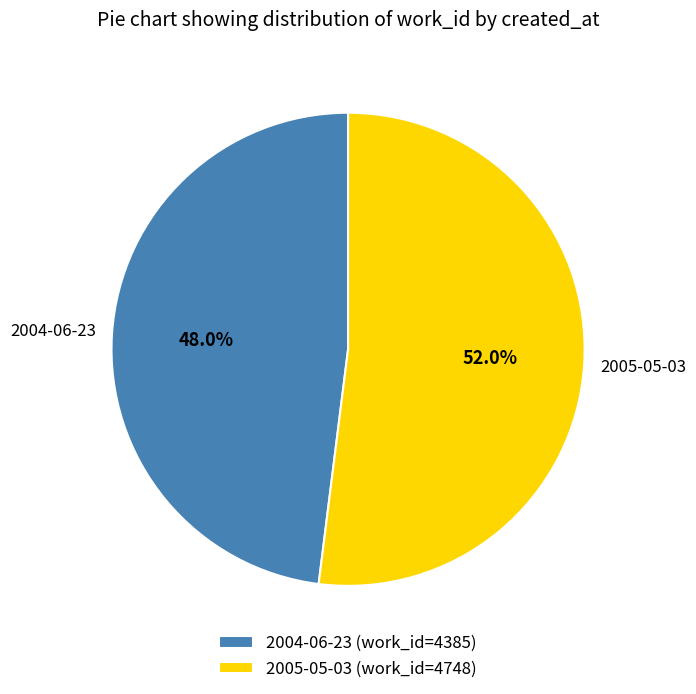

What is the smallest slice in the pie chart?

2004-06-23